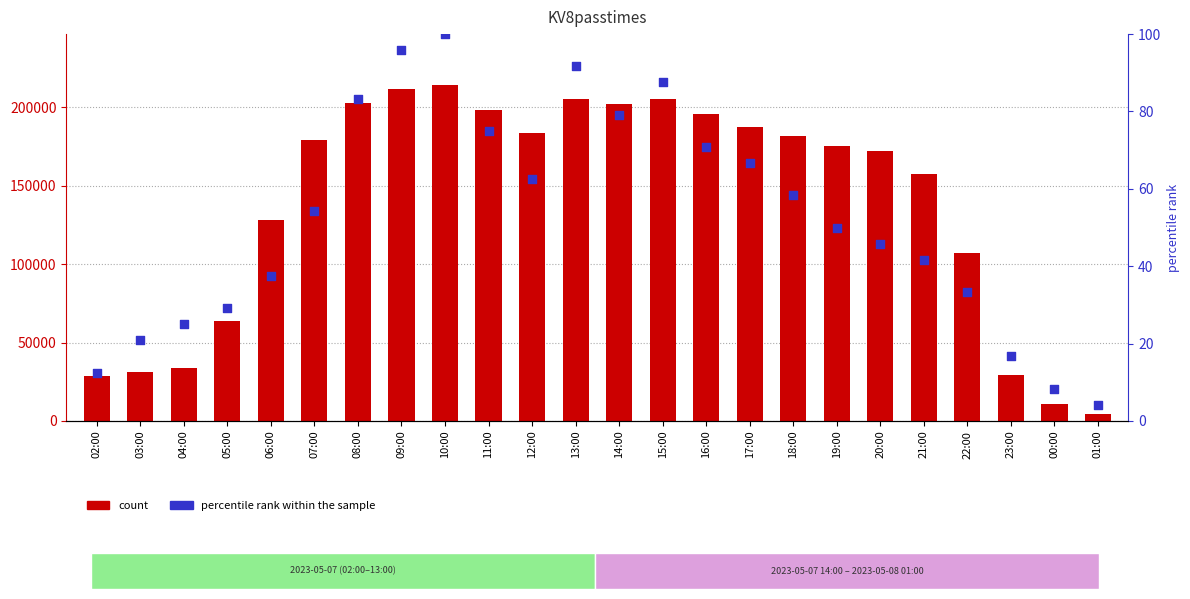

At how many categories does at least one series exceed 159275?

14